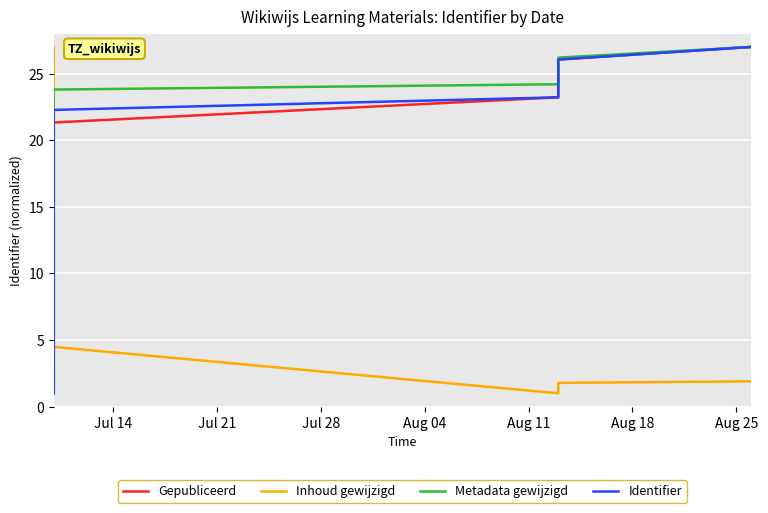

Does the chart display data point markers on the line(s)?

No